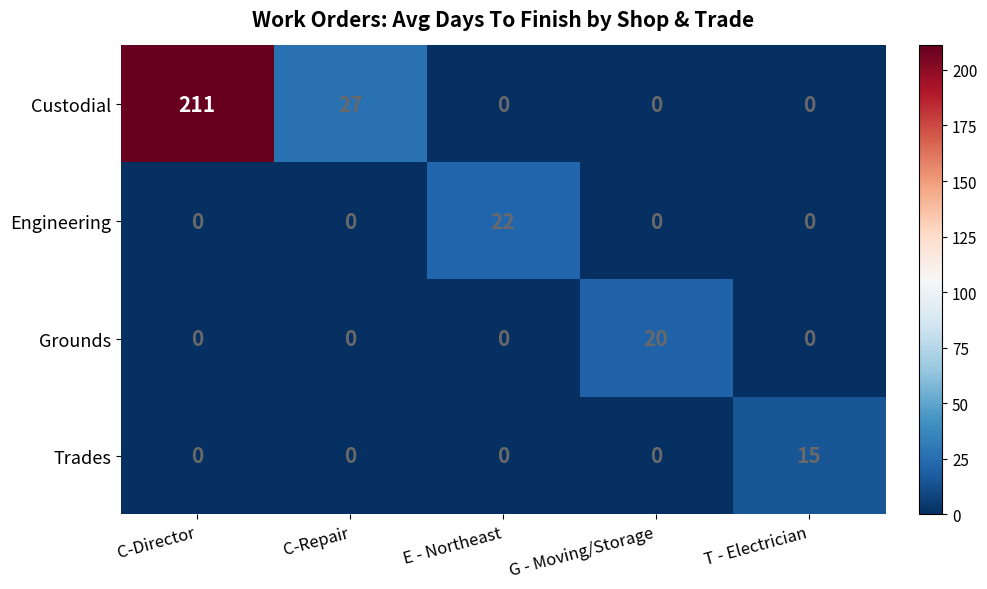

What is the total value across all series at C-Repair?

27